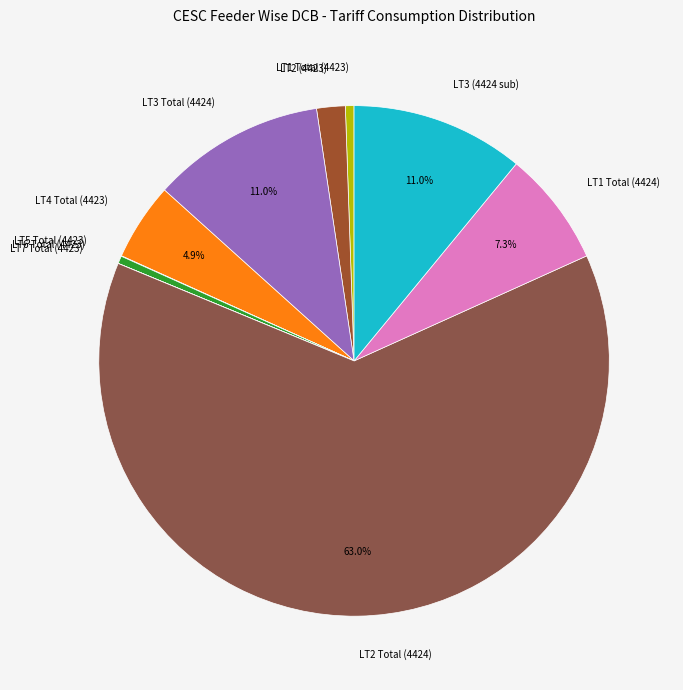

What is the largest slice in the pie chart?

LT2 Total (4424)